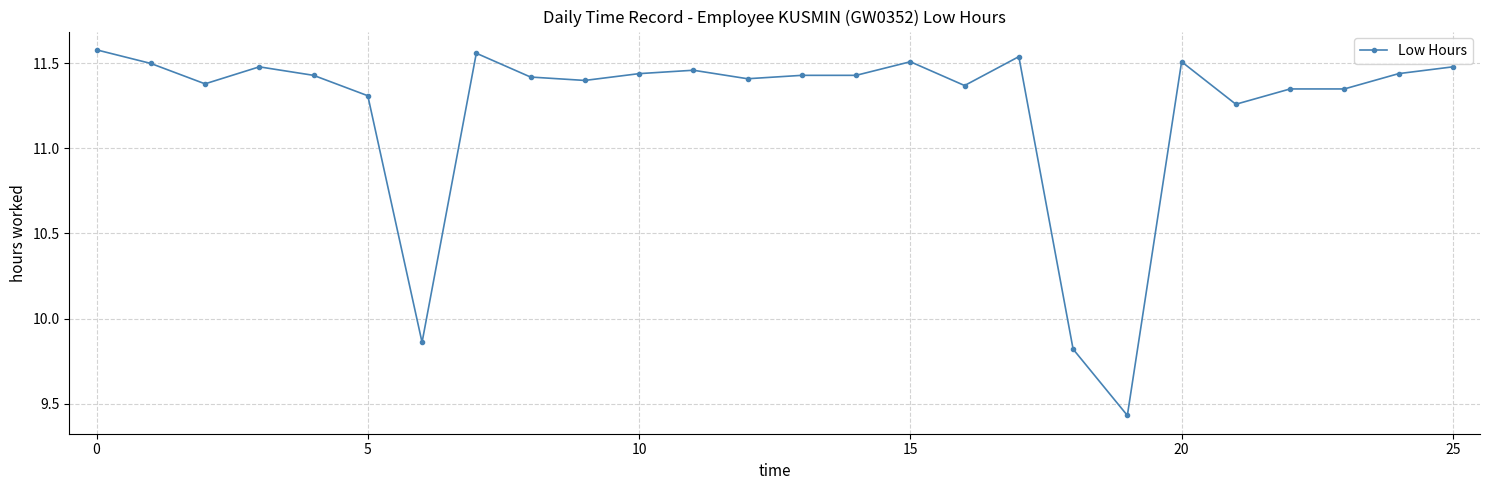

True or false: there are more than 1 points higher than both neighbors.

True